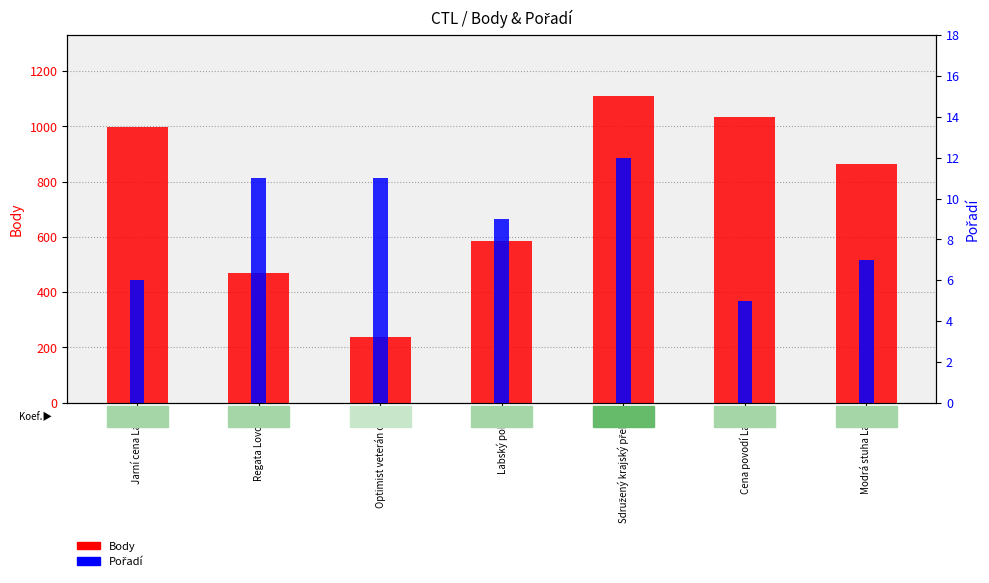

Which label corresponds to the largest value in the chart?

Sdružený krajský přebor